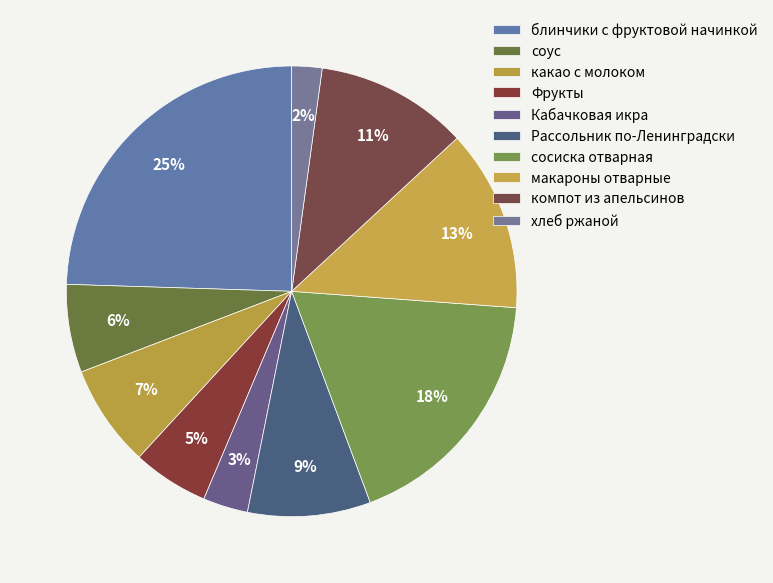

To the nearest percent, what percentage of the pie is Рассольник по-Ленинградски?

9%